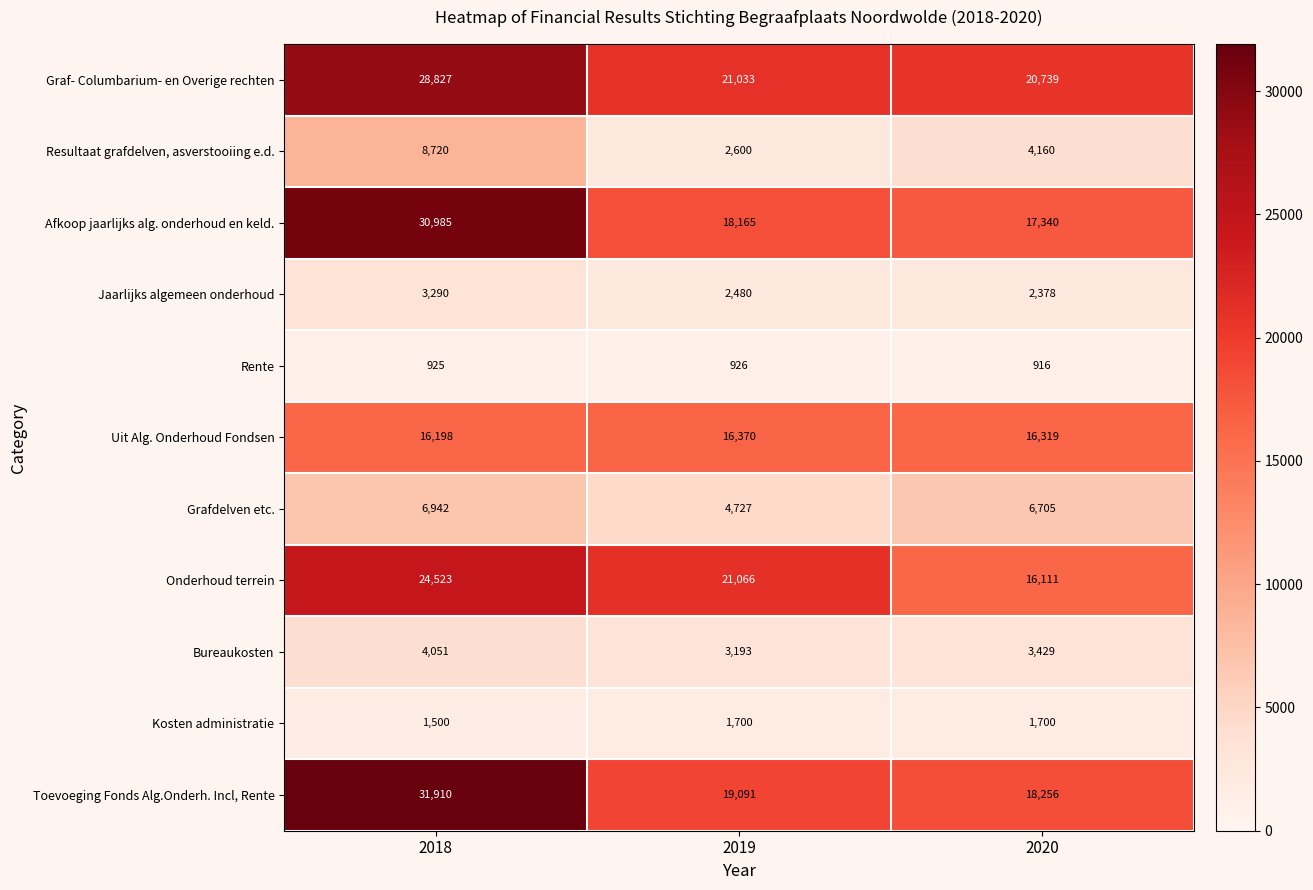

Which series has the largest total across all categories?

Graf- Columbarium- en Overige rechten